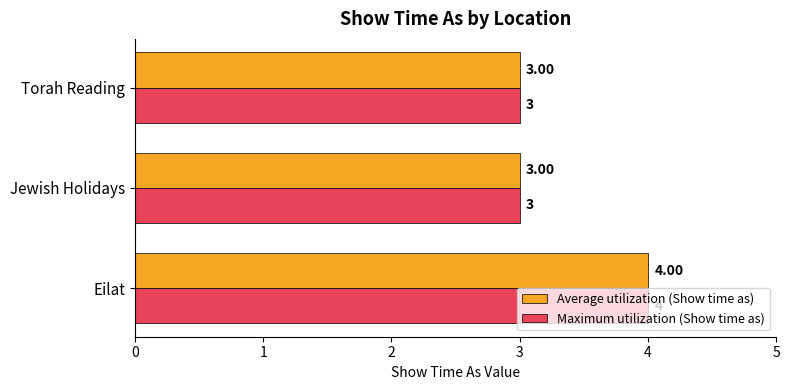

What is the sum of all Maximum utilization (Show time as) values?

10